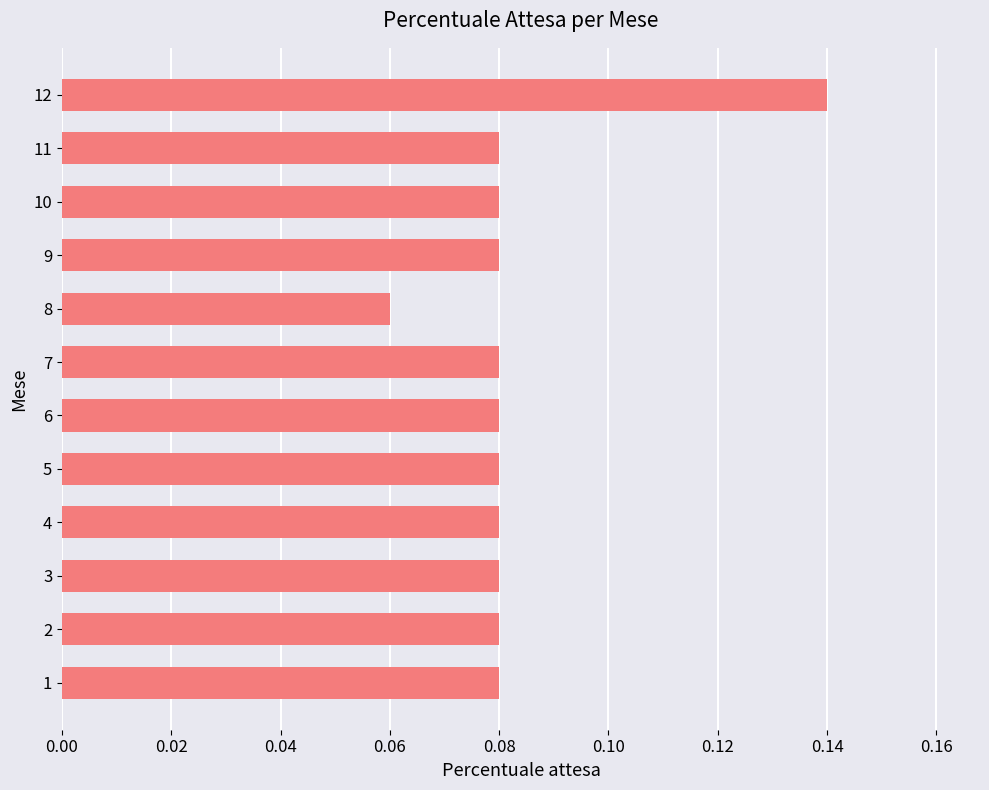

Count the values in the range 0 to 1.

12